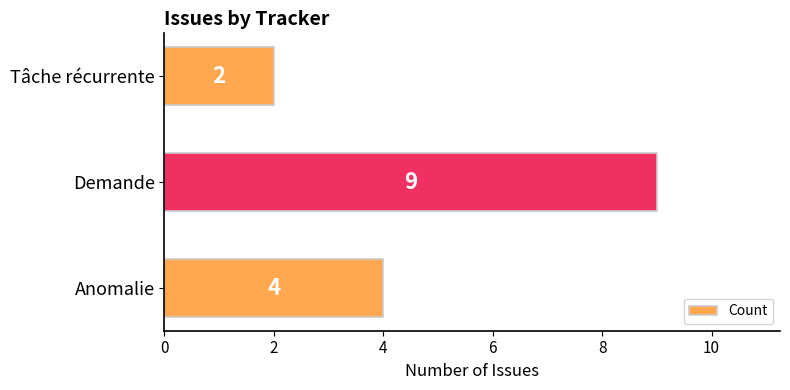

Reading top to bottom, what are all the values shown in this chart?

Tâche récurrente=2	Demande=9	Anomalie=4